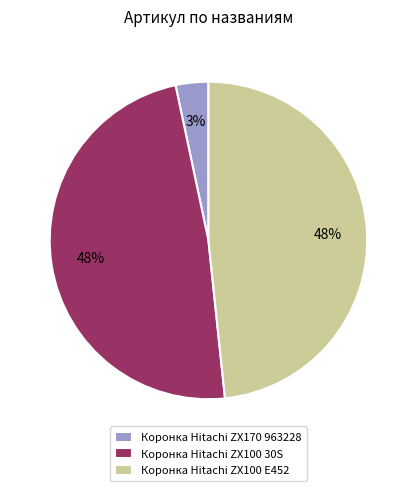

True or false: Коронка Hitachi ZX170 963228 accounts for 3% of the total.

True